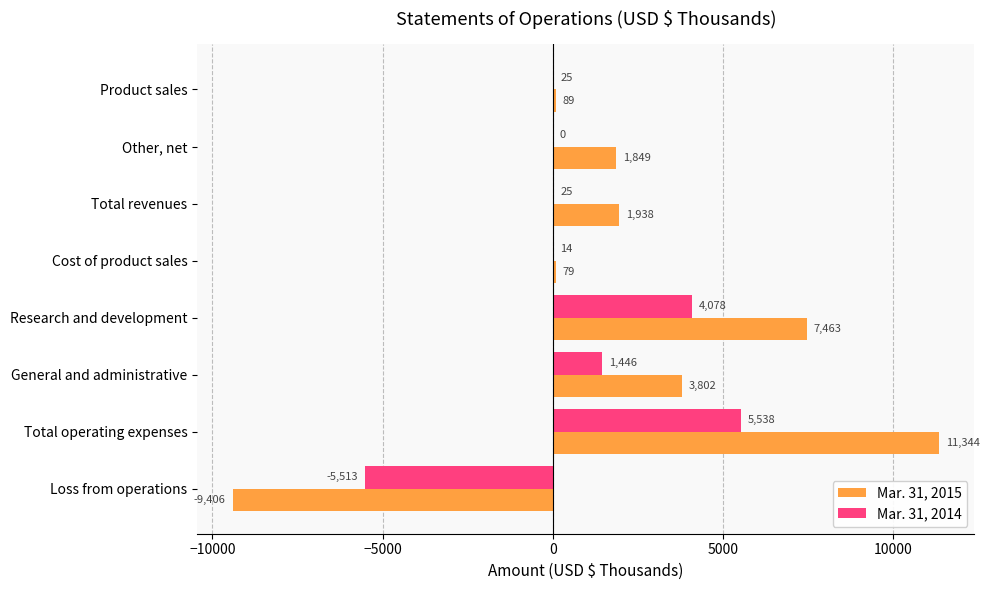

What is the sum of the Mar. 31, 2014 values at Loss from operations and General and administrative?

-4067